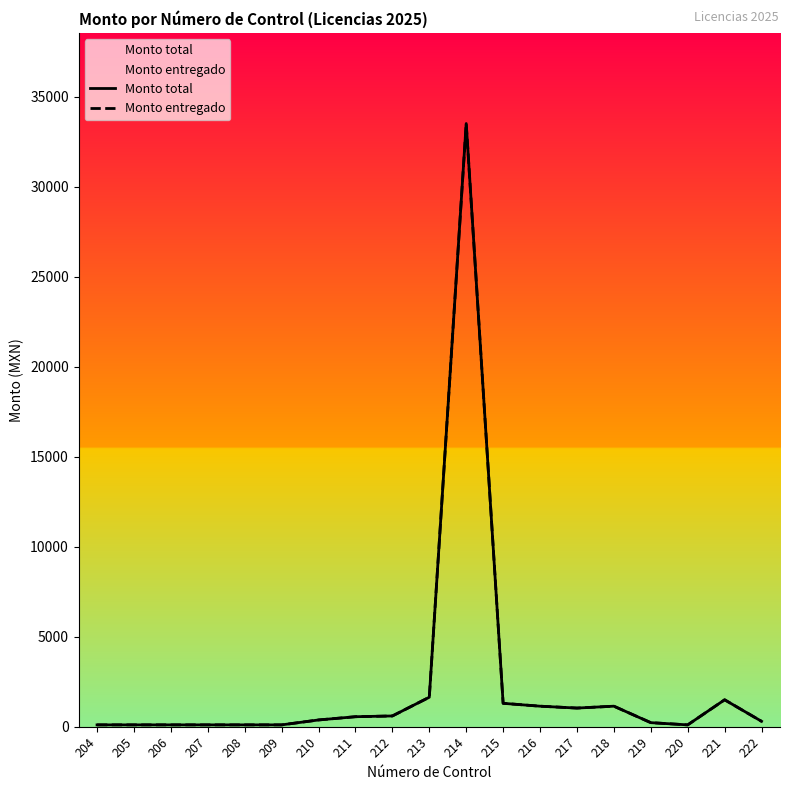

True or false: Monto entregado and Monto total intersect in this chart.

False